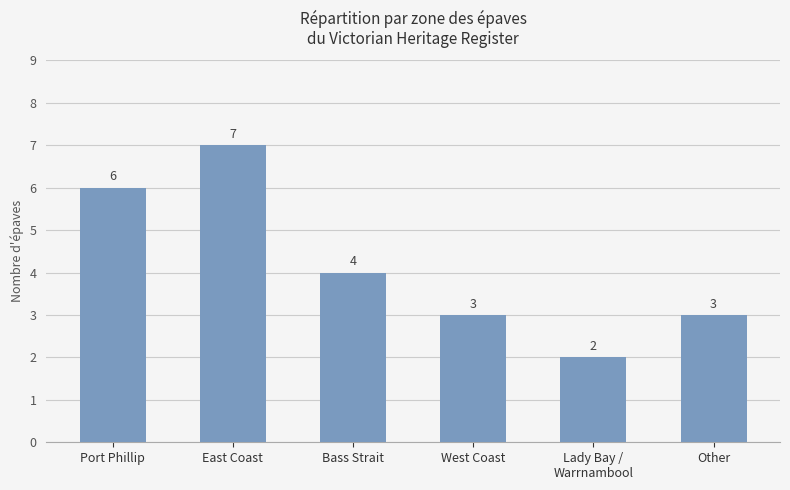

How many categories are shown in the chart?

6